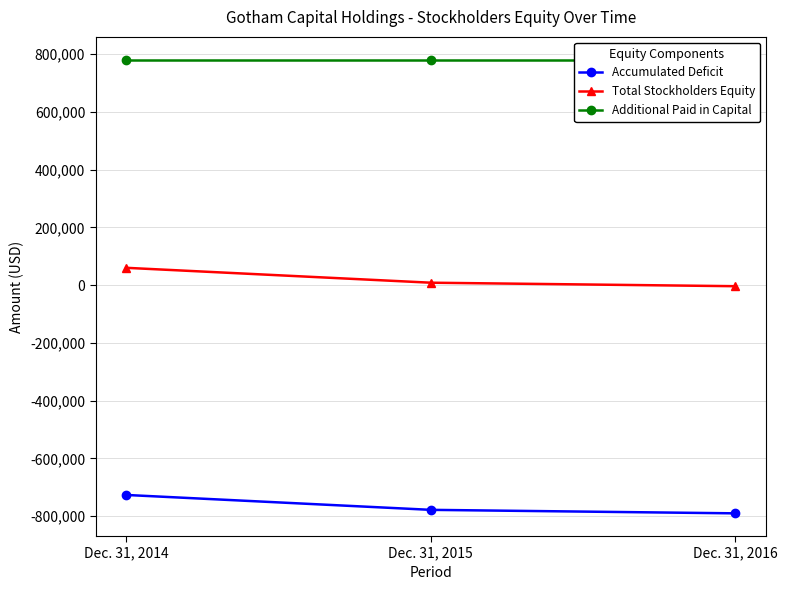

The value of Accumulated Deficit at Dec. 31, 2016 is -790113. True or false?

True